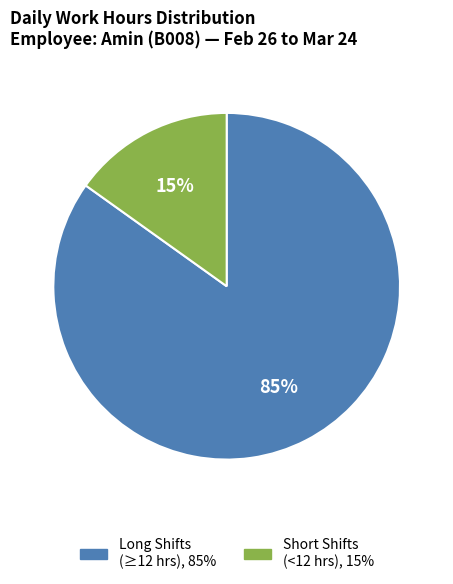

Does any single category account for the majority?

Yes